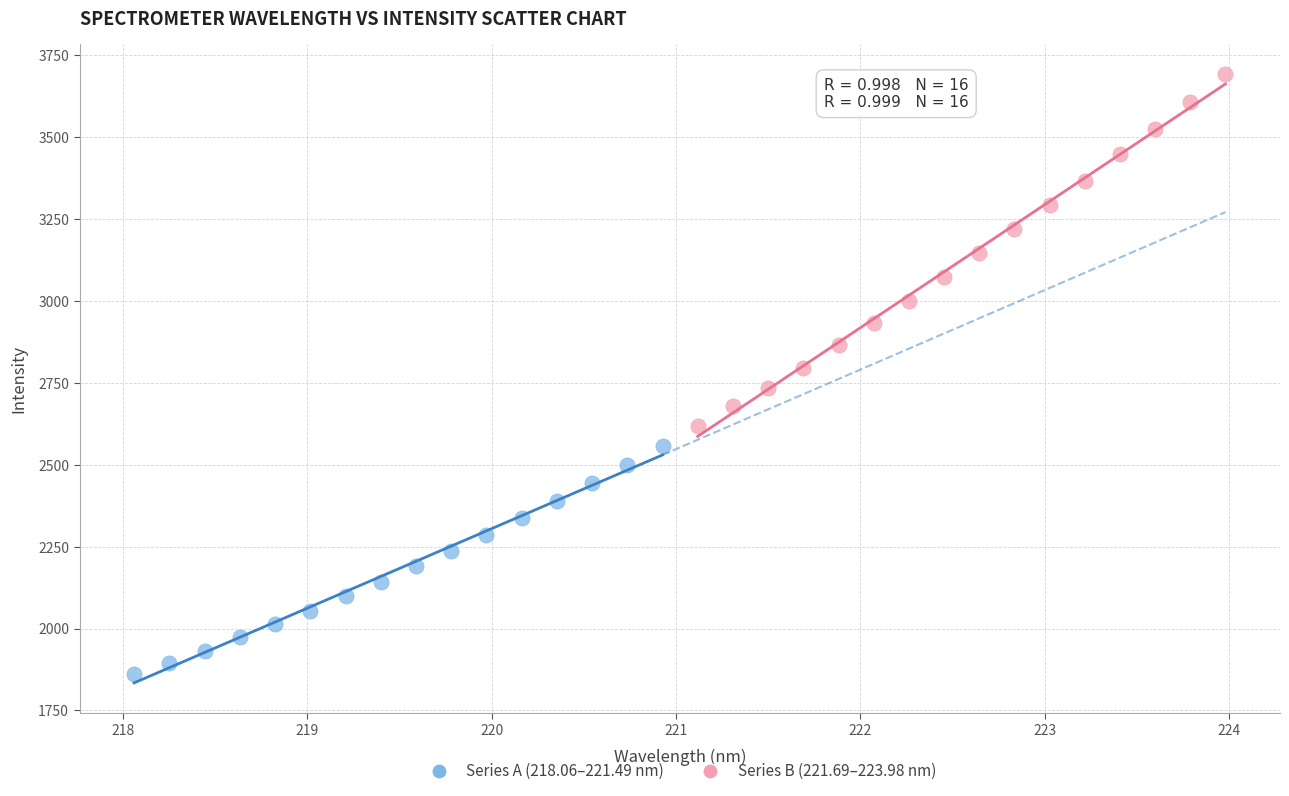

What are all the series names shown in the legend?

Series A (218.06–221.49 nm), Series B (221.69–223.98 nm)